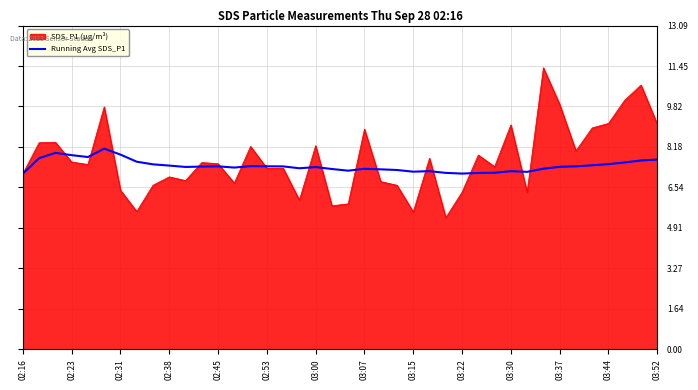

List the series in order of their peak value, highest first.

SDS_P1 (µg/m³), Running Avg SDS_P1